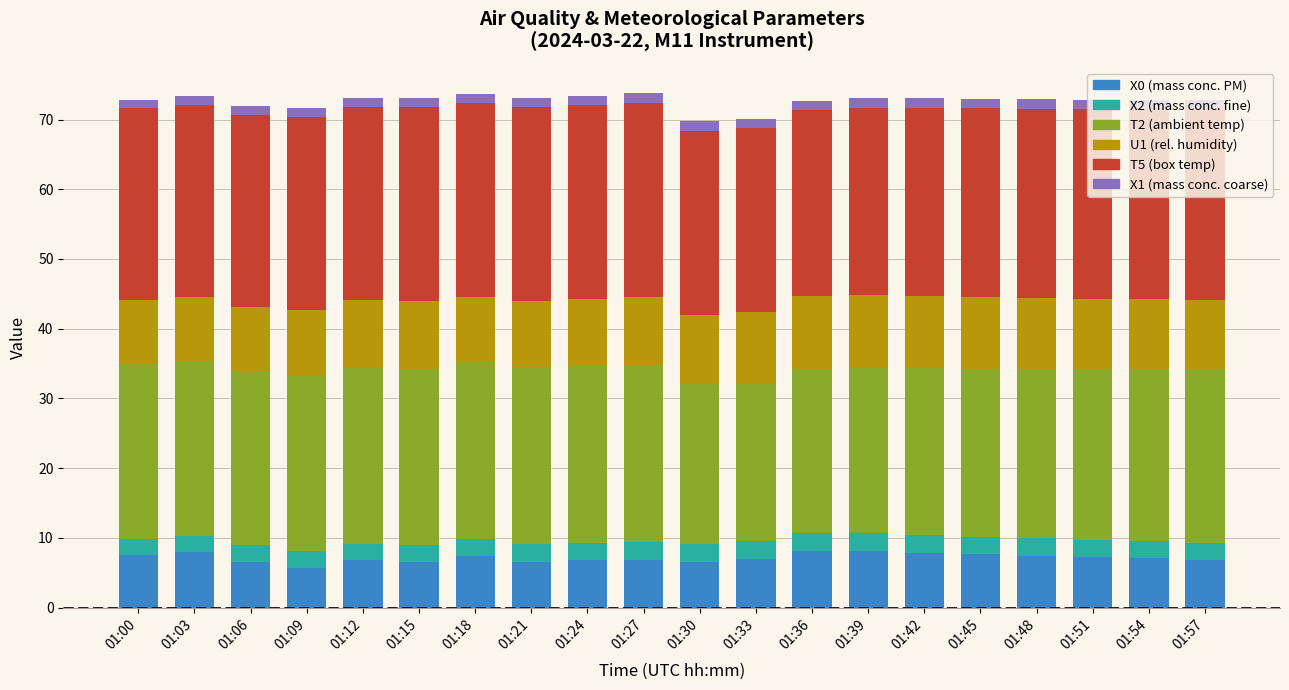

True or false: X0 (mass conc. PM) has a value of 6.6 at 01:30.

True